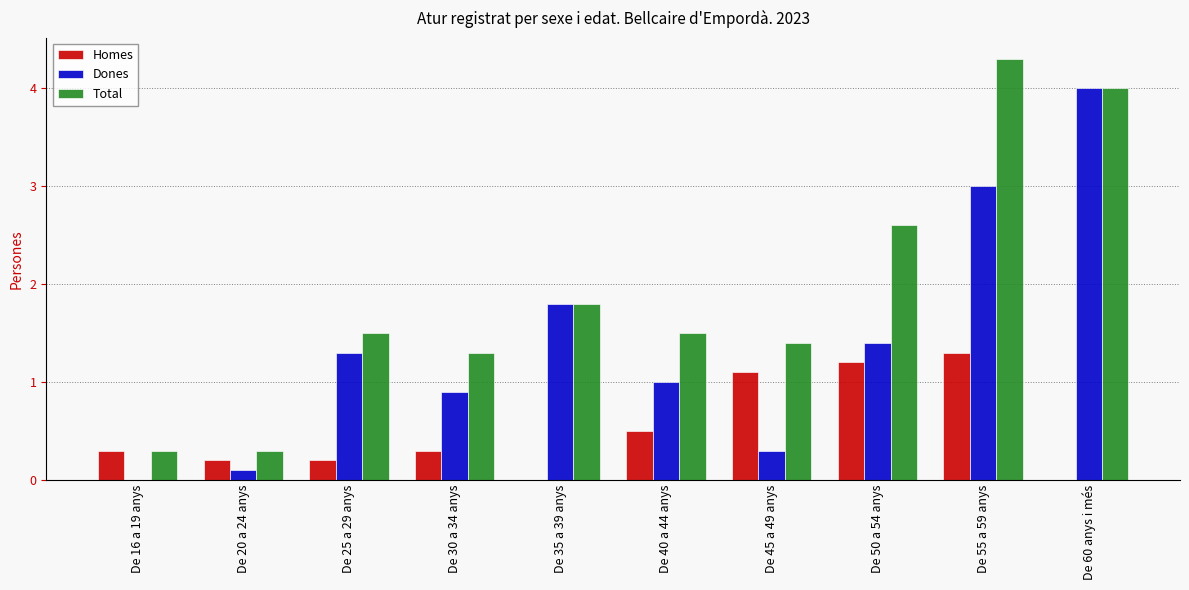

Reading left to right, extract all data points from this chart.

Homes: 0.3	0.2	0.2	0.3	0.0	0.5	1.1	1.2	1.3	0.0
Dones: 0.0	0.1	1.3	0.9	1.8	1.0	0.3	1.4	3.0	4.0
Total: 0.3	0.3	1.5	1.3	1.8	1.5	1.4	2.6	4.3	4.0